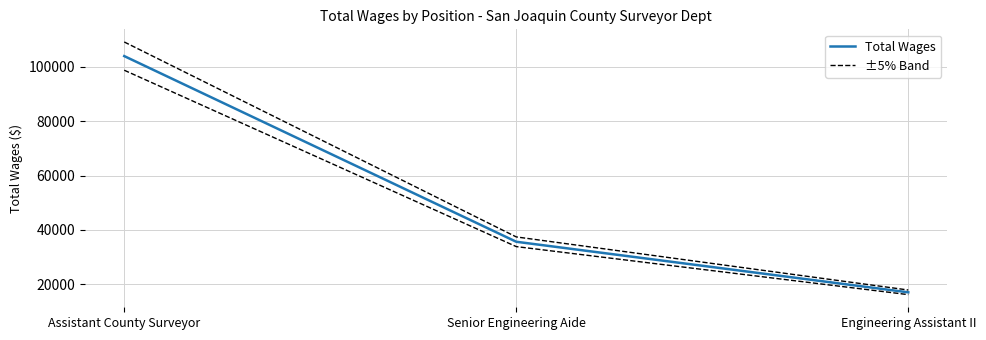

What is the ratio of the value at Senior Engineering Aide to the value at Engineering Assistant II?

2.1